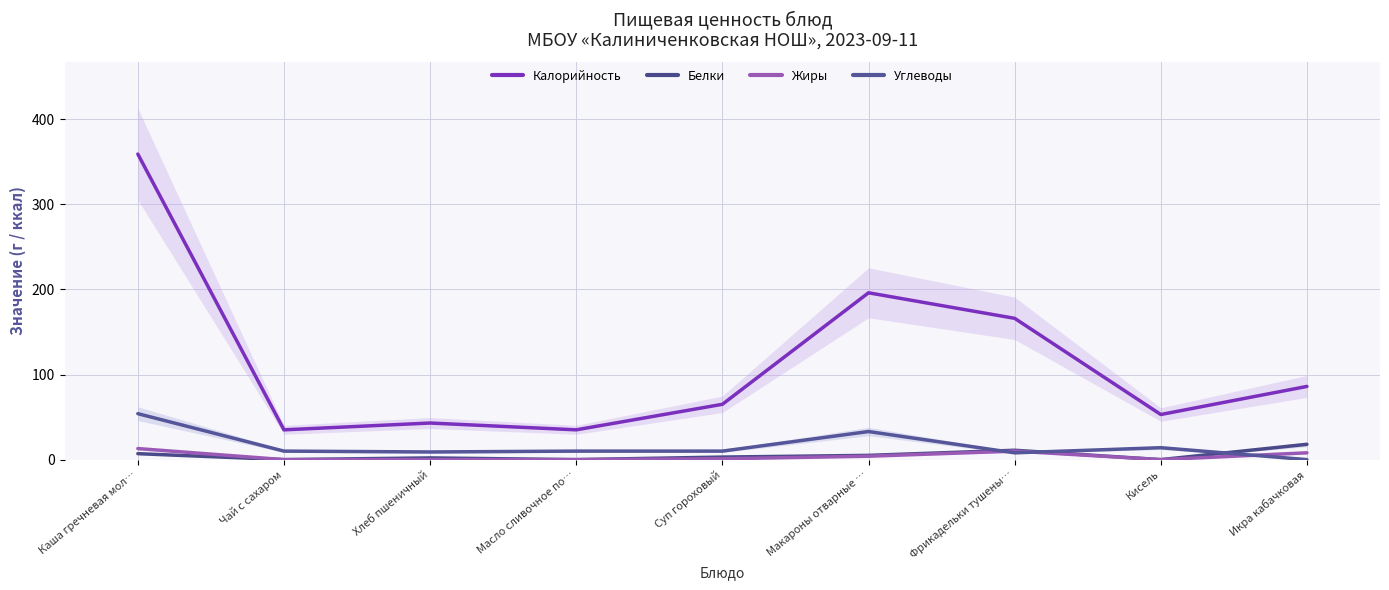

What is the sum of all Углеводы values?

148